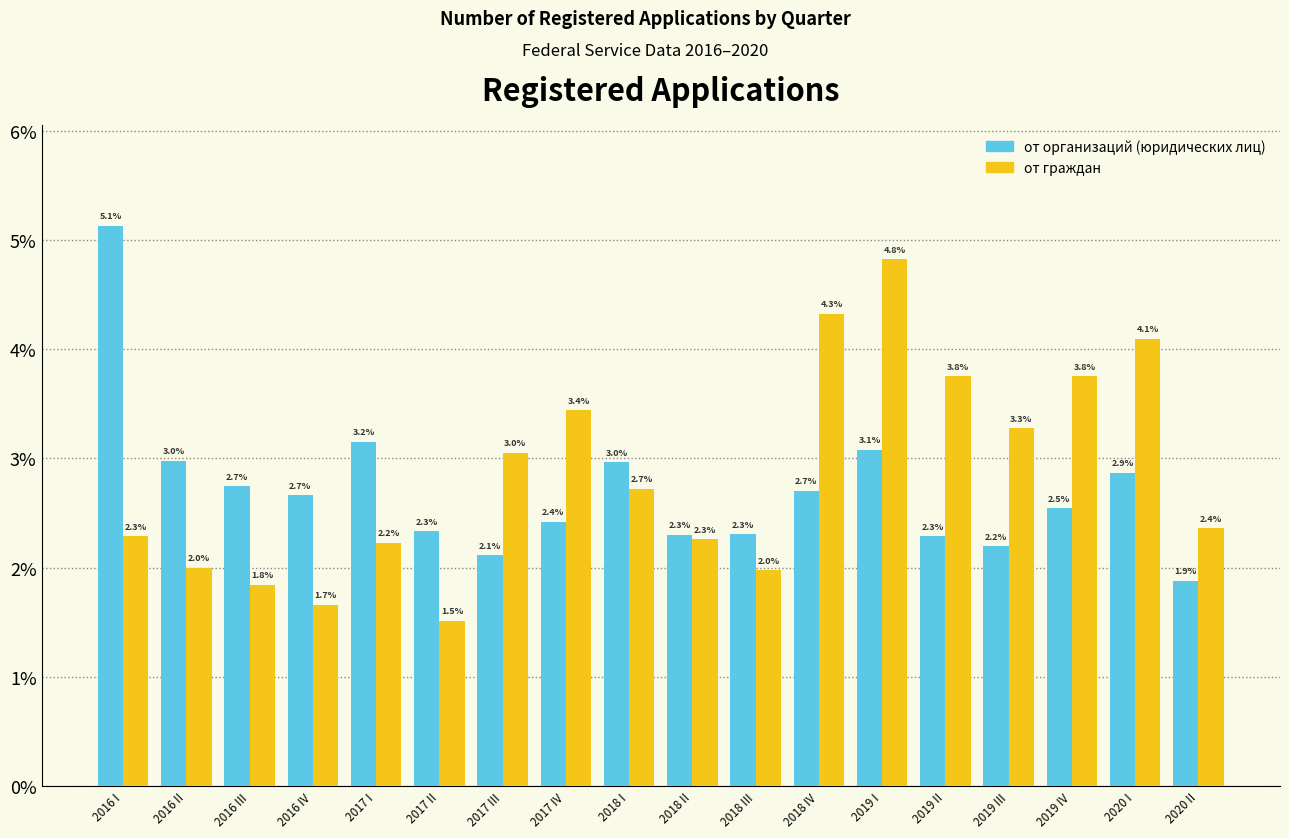

Reading left to right, extract all data points from this chart.

от организаций (юридических лиц): 5.1	3.0	2.7	2.7	3.2	2.3	2.1	2.4	3.0	2.3	2.3	2.7	3.1	2.3	2.2	2.5	2.9	1.9
от граждан: 2.3	2.0	1.8	1.7	2.2	1.5	3.0	3.4	2.7	2.3	2.0	4.3	4.8	3.8	3.3	3.8	4.1	2.4